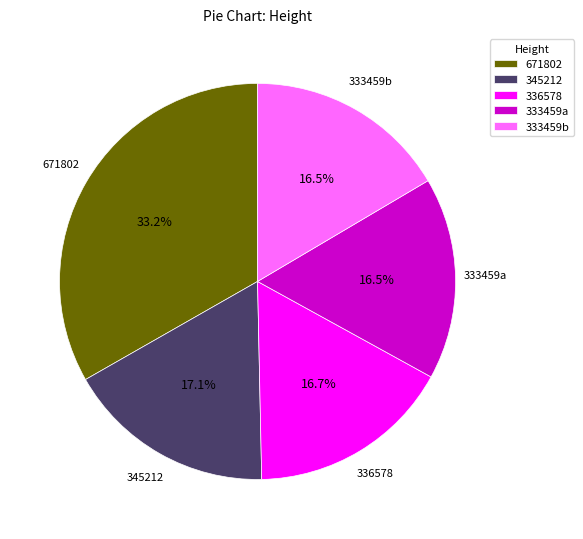

Is 671802 the majority of the pie?

No